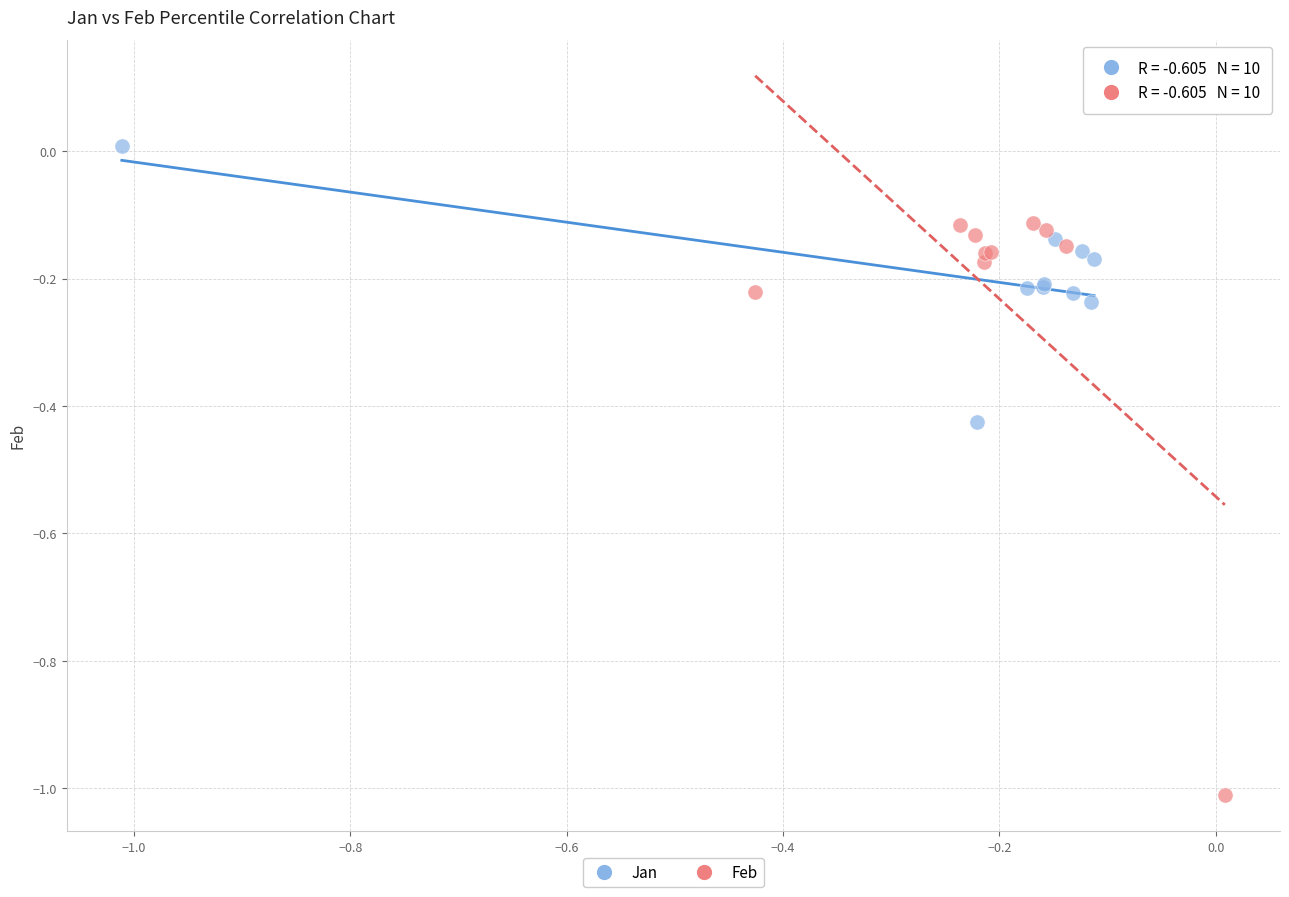

Which series contains the lowest Y value?

Feb